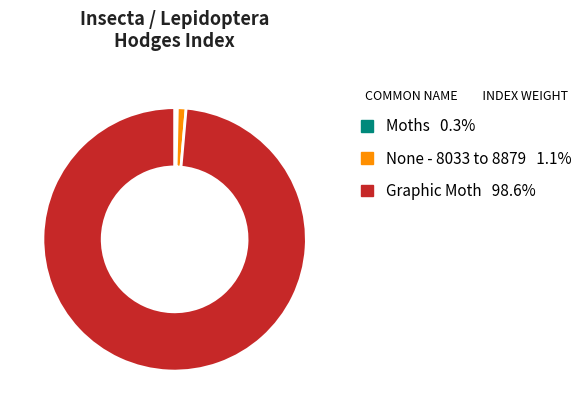

What is the smallest slice in the pie chart?

Moths